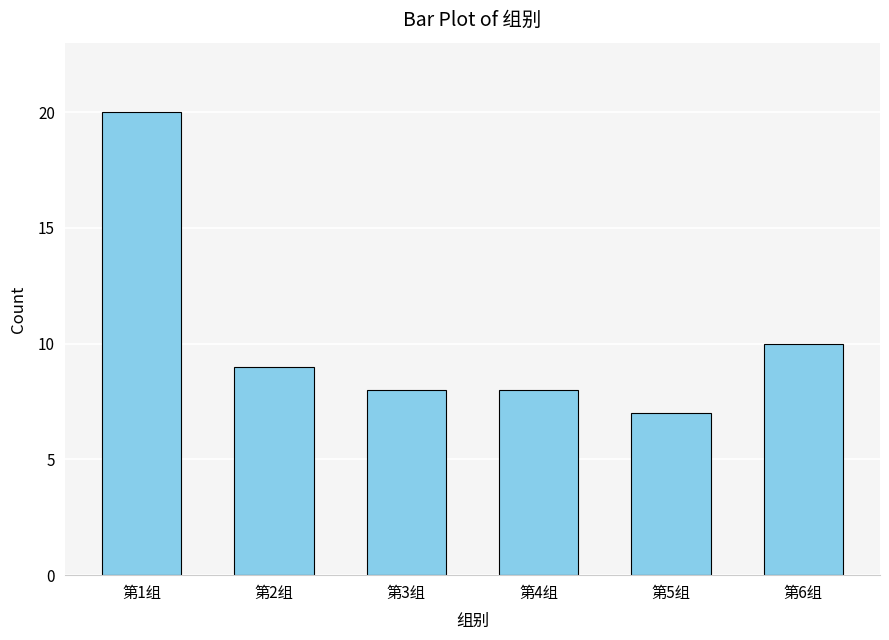

How many distinct data groups are displayed?

1